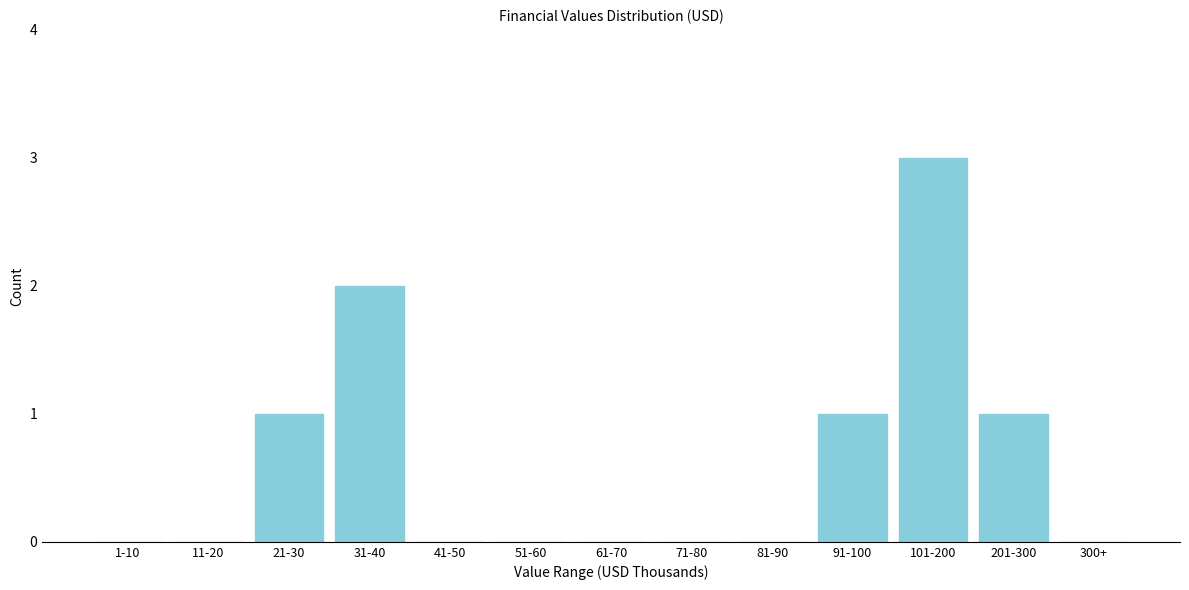

Reading left to right, list all the values displayed in this chart.

1-10=0	11-20=0	21-30=1	31-40=2	41-50=0	51-60=0	61-70=0	71-80=0	81-90=0	91-100=1	101-200=3	201-300=1	300+=0